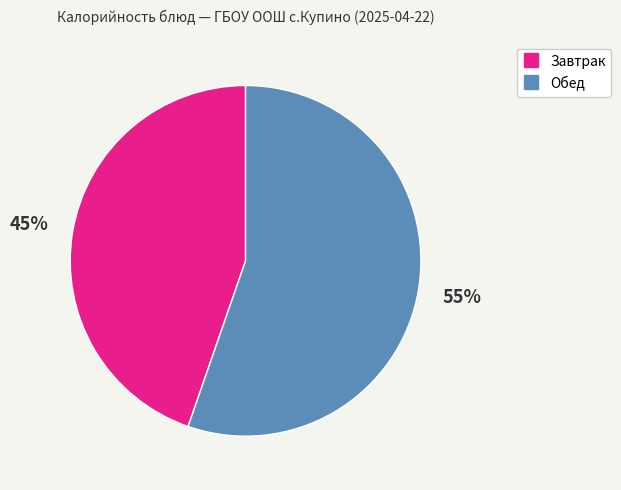

To the nearest percent, what is the average slice percentage?

50%